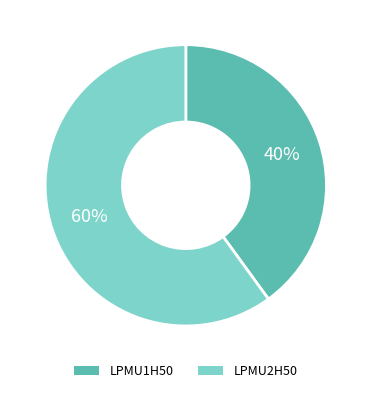

How many slices are in this pie chart?

2